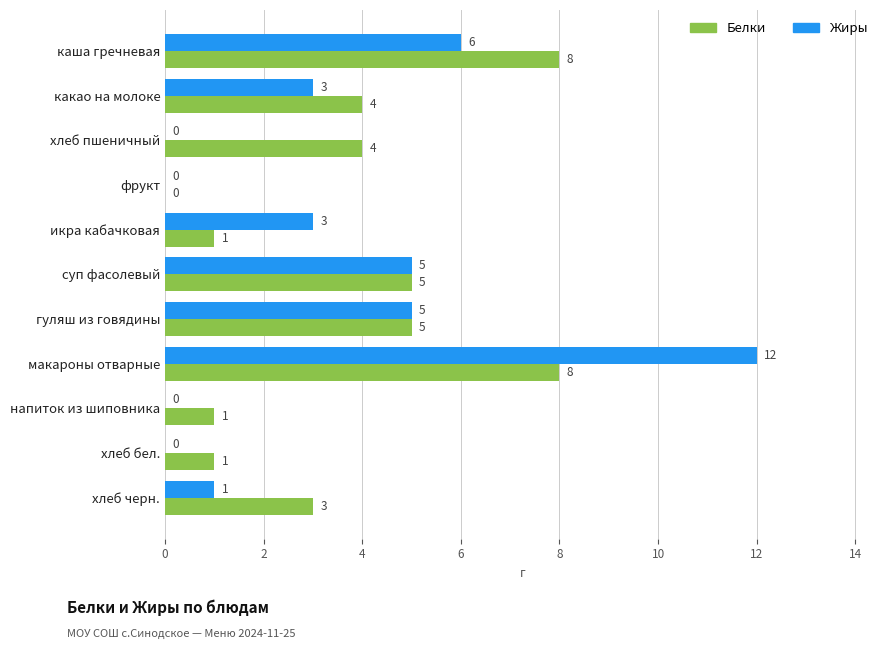

The Белки series shows 2 at хлеб бел.. True or false?

False